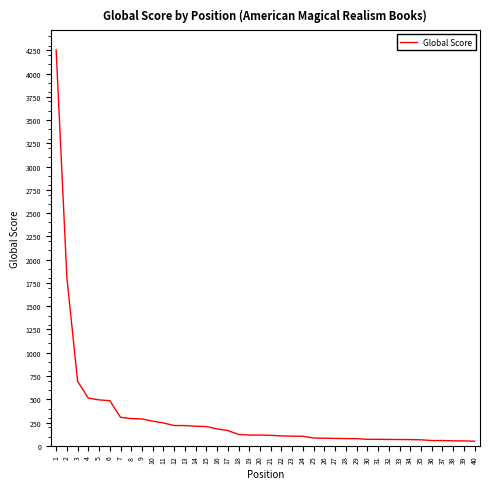

What is the difference between the maximum and minimum values?

4202